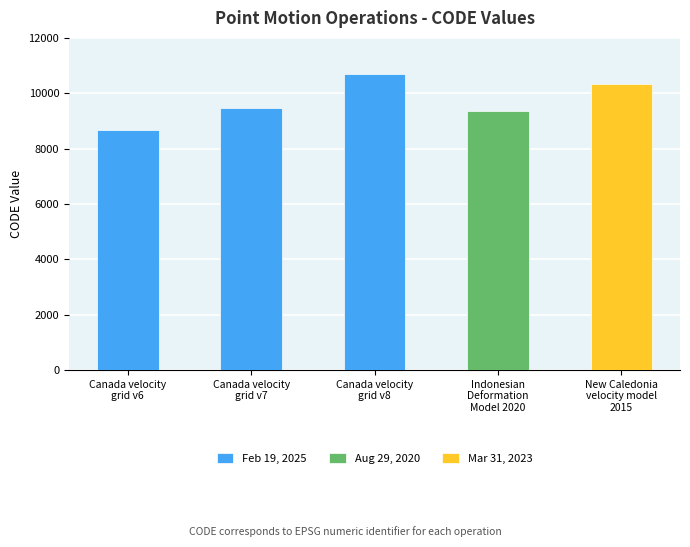

The value at Canada velocity
grid v6 is 8676. True or false?

True